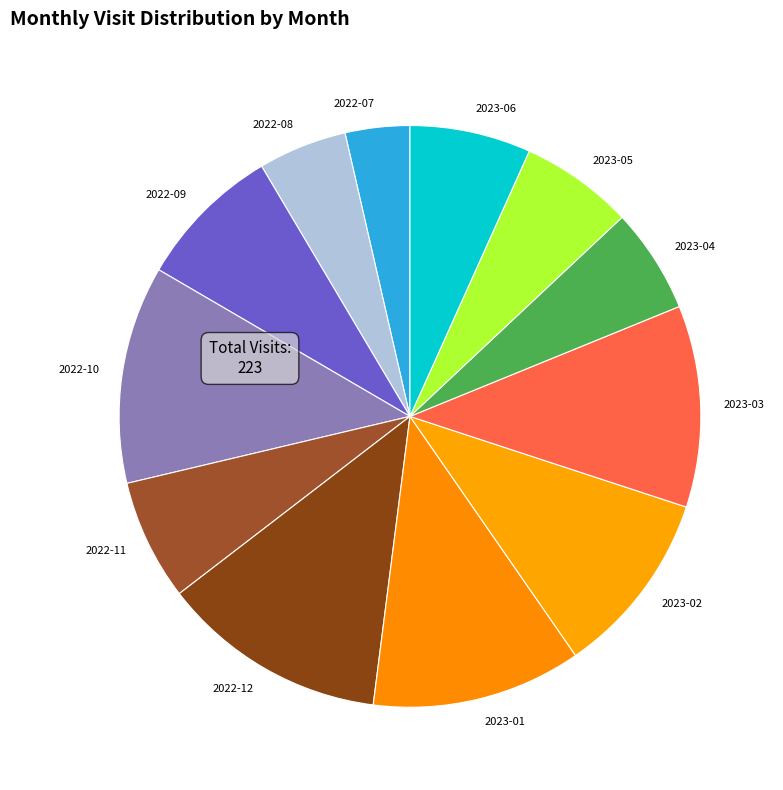

Which category has the smallest portion of the pie?

2022-07